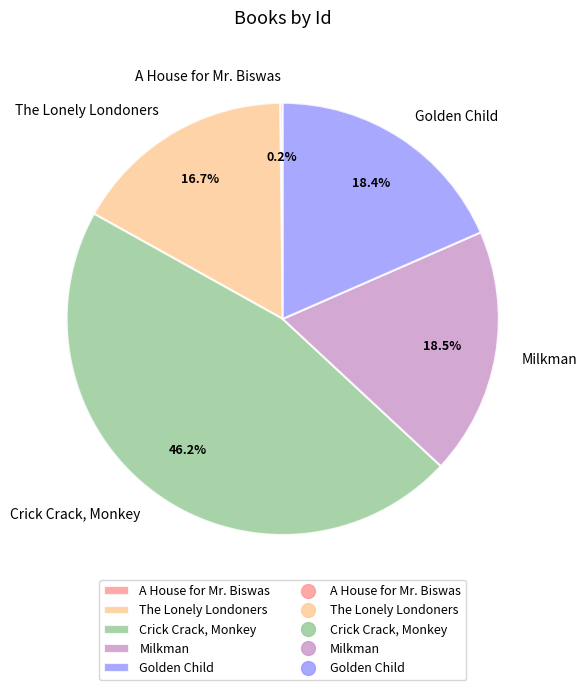

Which slice is the largest?

Crick Crack, Monkey